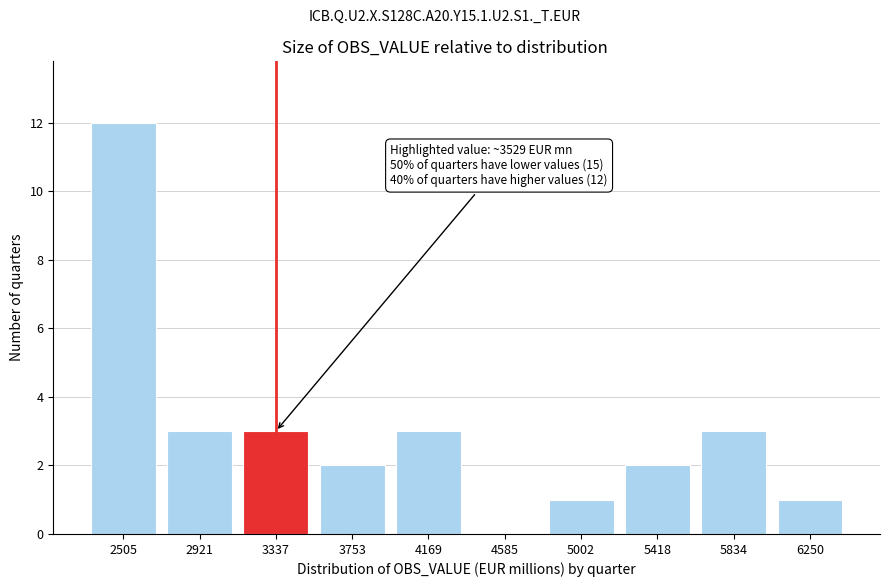

Reading left to right, extract all data points from this chart.

2505=12	2921=3	3337=3	3753=2	4169=3	4585=0	5002=1	5418=2	5834=3	6250=1